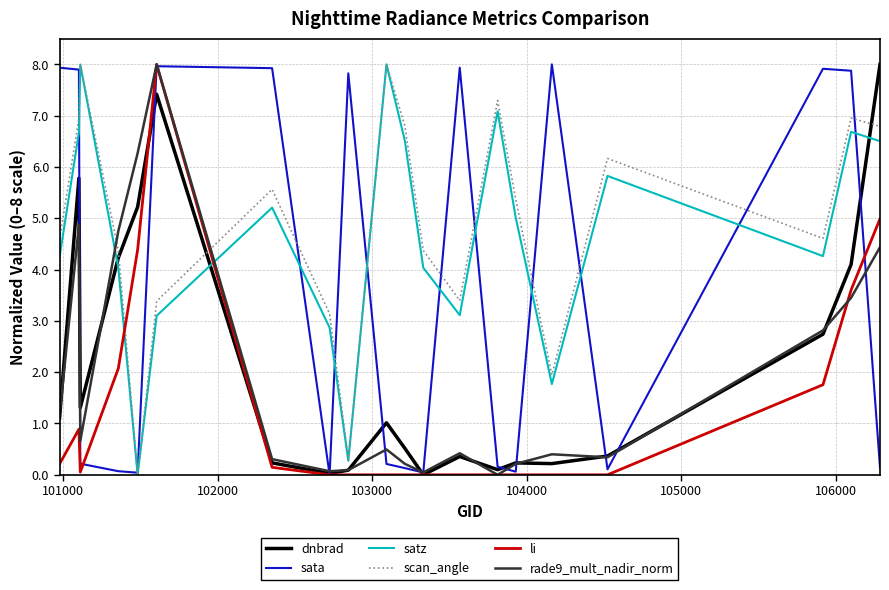

How many intersections are there between li and satz?

2